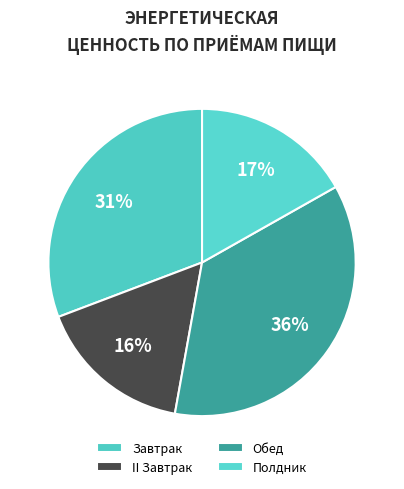

Approximately how many times larger is the value at II Завтрак compared to Завтрак?

0.5